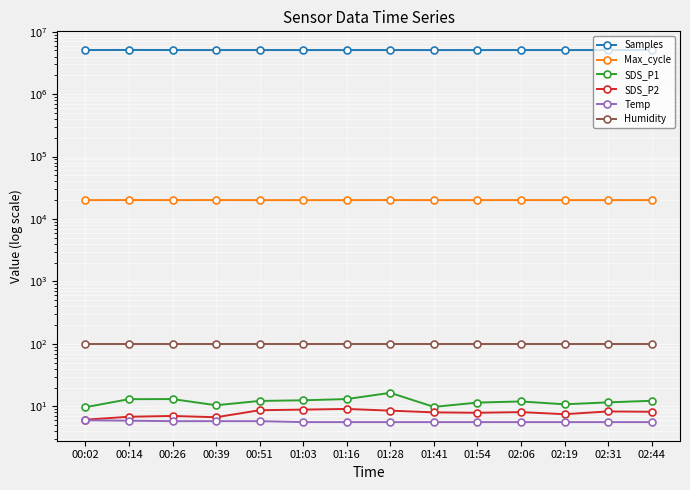

Which category has the lowest value in the Samples series?

01:41